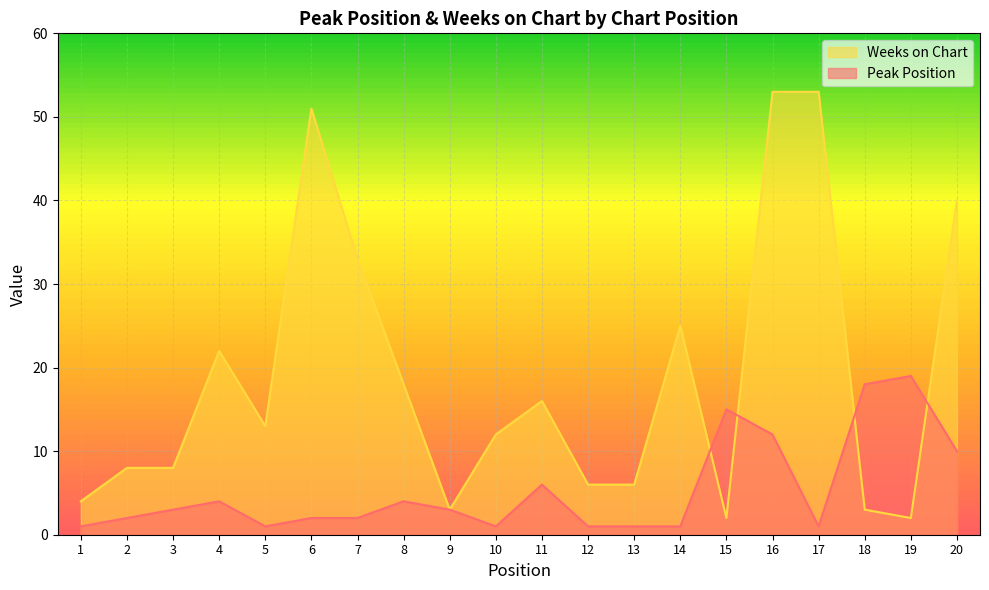

Reading right to left, transcribe all the data shown in this chart.

Peak Position: 20=10	19=19	18=18	17=1	16=12	15=15	14=1	13=1	12=1	11=6	10=1	9=3	8=4	7=2	6=2	5=1	4=4	3=3	2=2	1=1
Weeks on Chart: 20=40	19=2	18=3	17=53	16=53	15=2	14=25	13=6	12=6	11=16	10=12	9=3	8=18	7=33	6=51	5=13	4=22	3=8	2=8	1=4